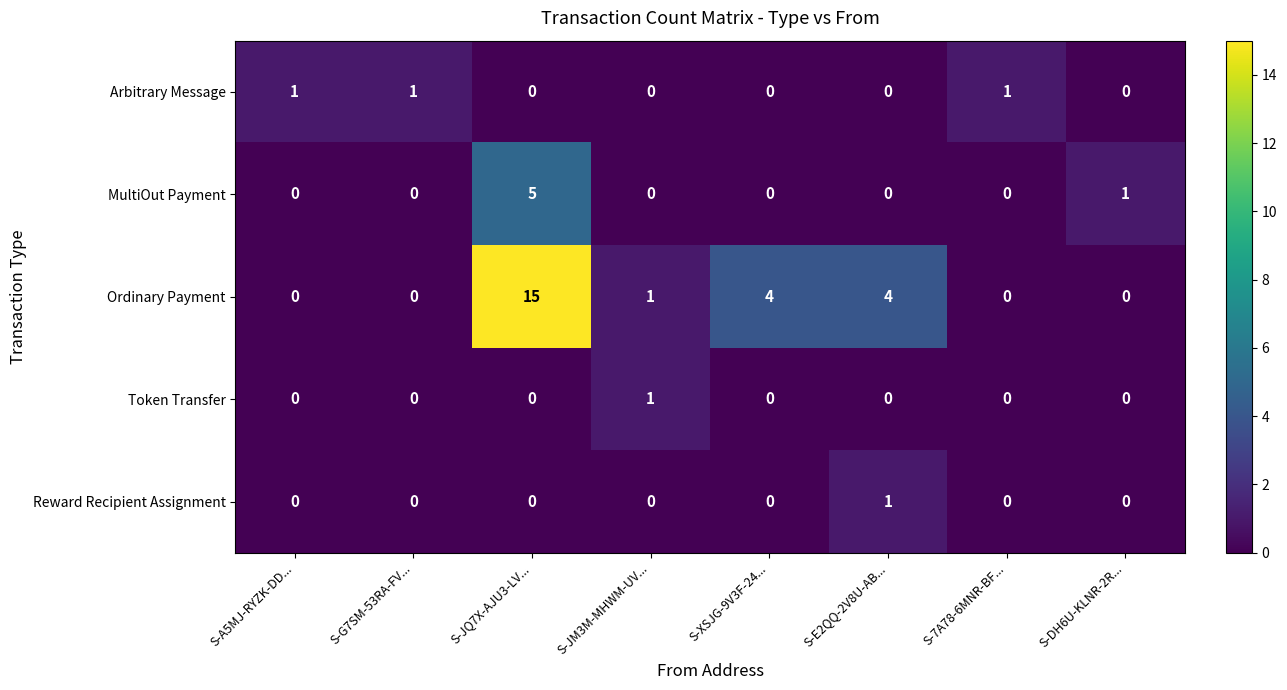

What is the greatest value displayed?

15